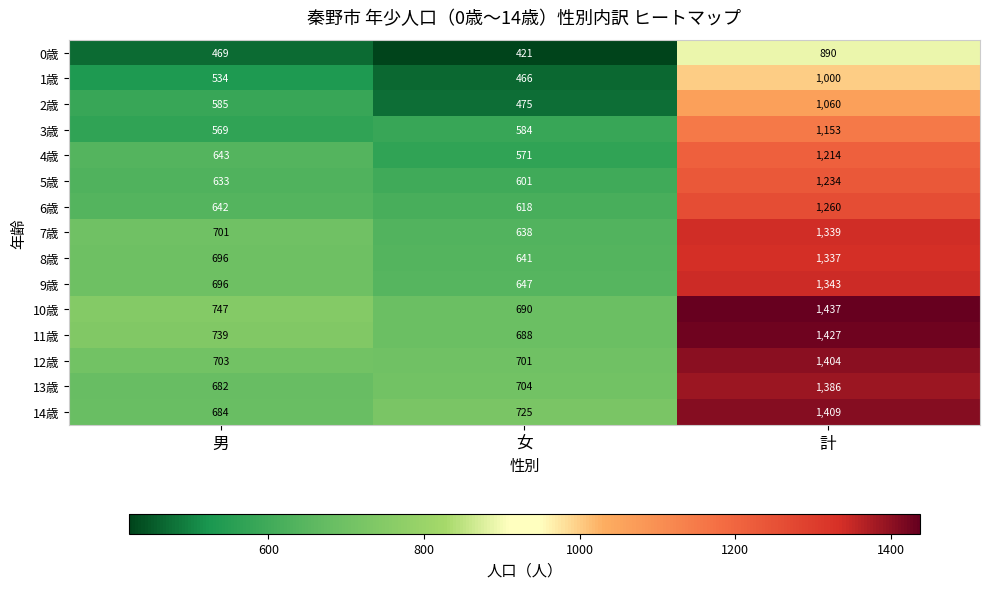

Rank the categories by 8歳 value from highest to lowest.

計, 男, 女